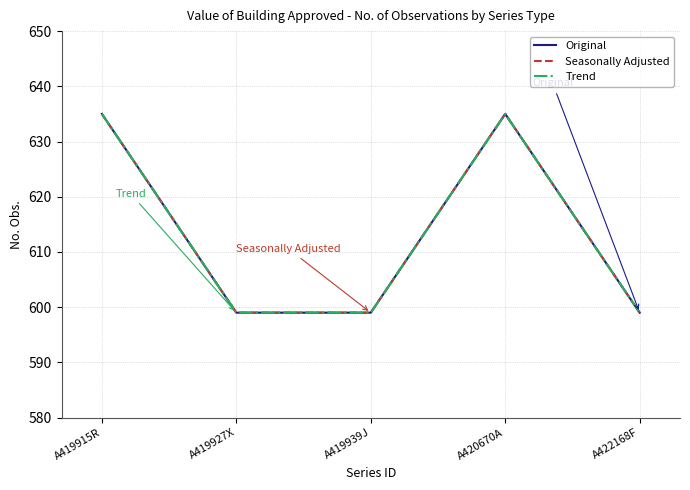

Does the chart display data point markers on the line(s)?

No